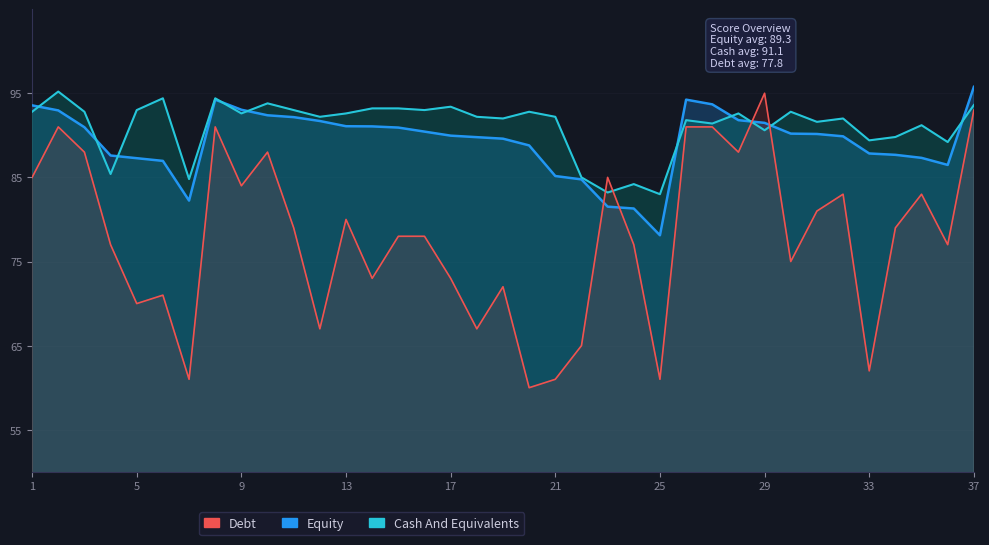

Rank the series by their maximum value, from highest to lowest.

Equity, Cash And Equivalents, Debt